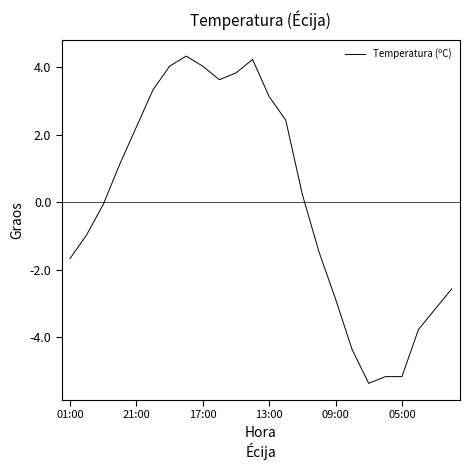

Reading left to right, list all the values displayed in this chart.

-1.7	-1.0	-0.1	1.1	2.2	3.3	4.0	4.3	4.0	3.6	3.8	4.2	3.1	2.4	0.2	-1.5	-2.9	-4.4	-5.4	-5.2	-5.2	-3.8	-3.2	-2.6